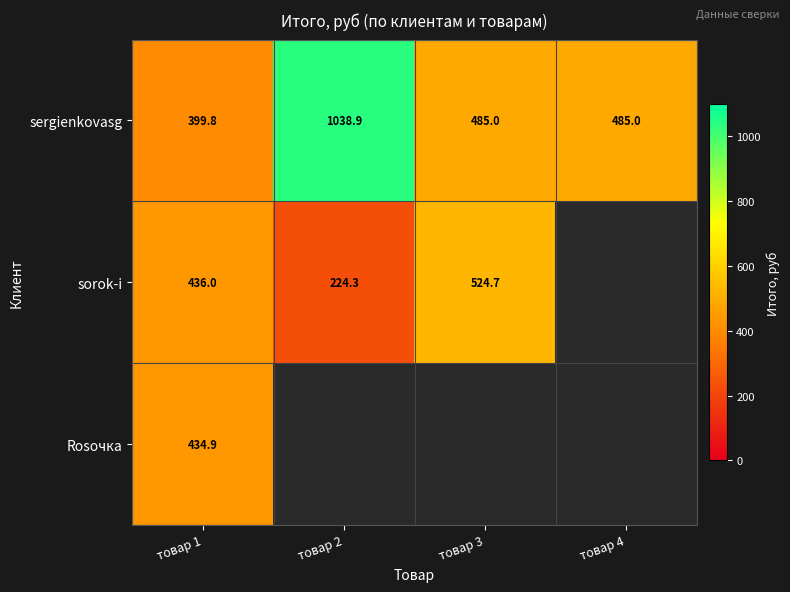

At which category is the sum across all series the highest?

товар 1